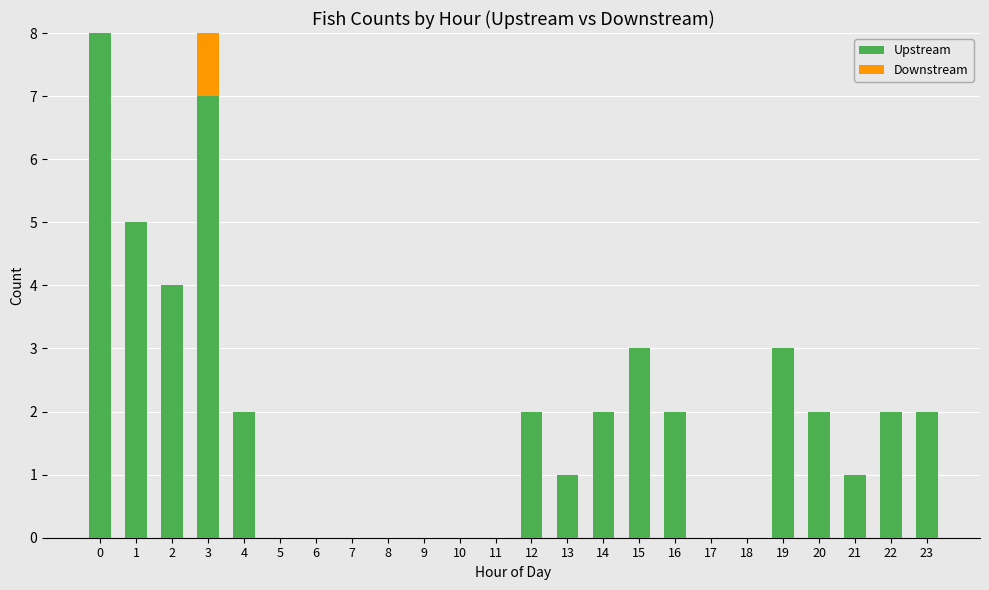

Are the bars horizontal?

No